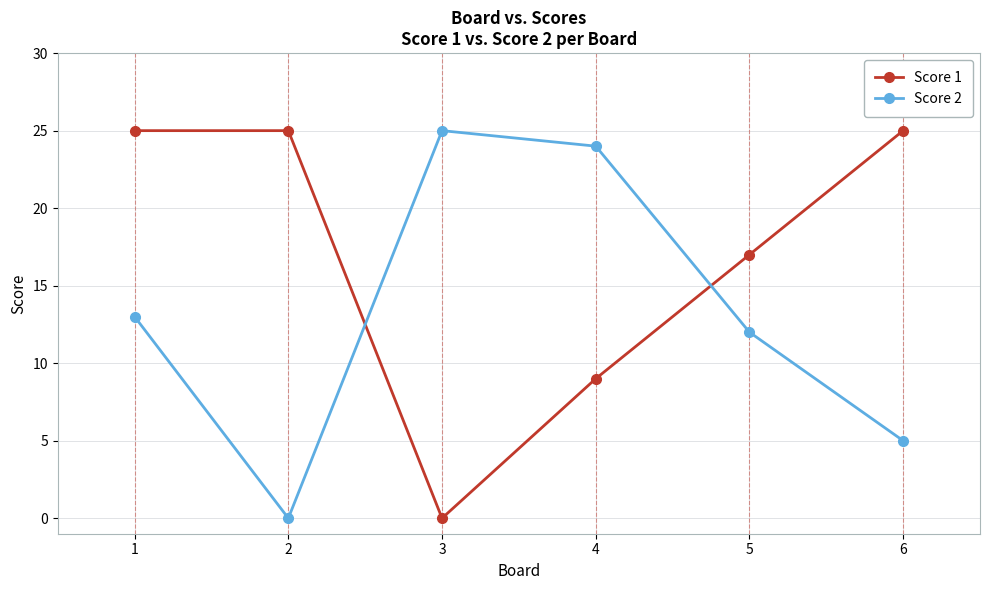

What is the greatest value displayed?

25